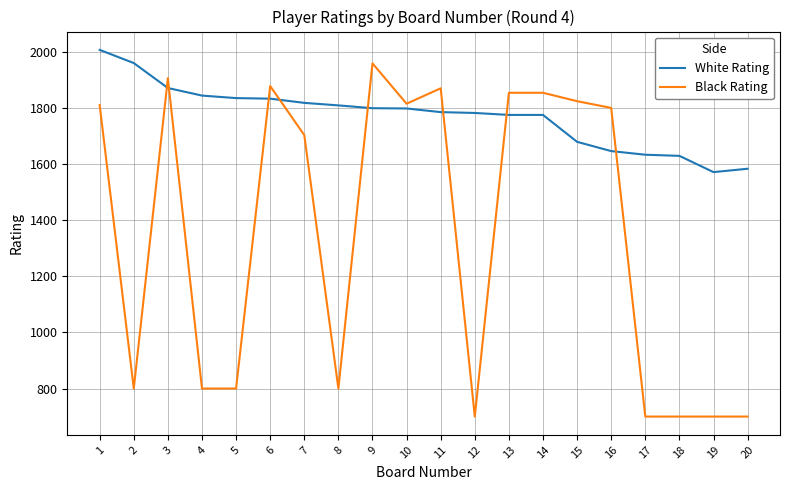

Which series has the largest total across all categories?

White Rating